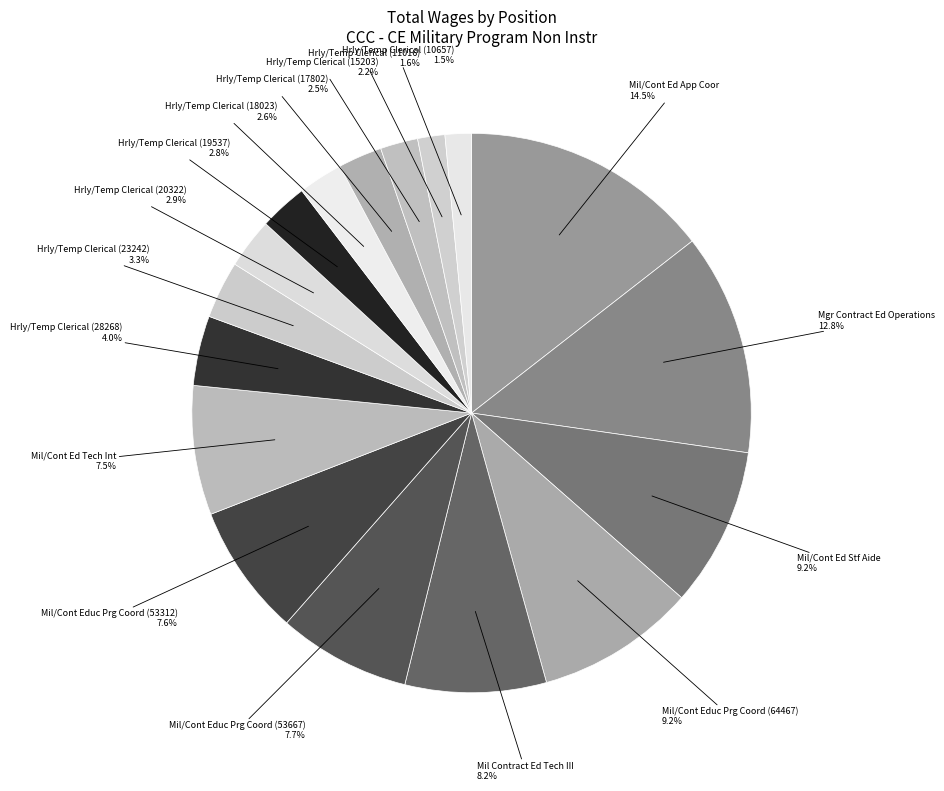

Is there a majority slice in this chart?

No